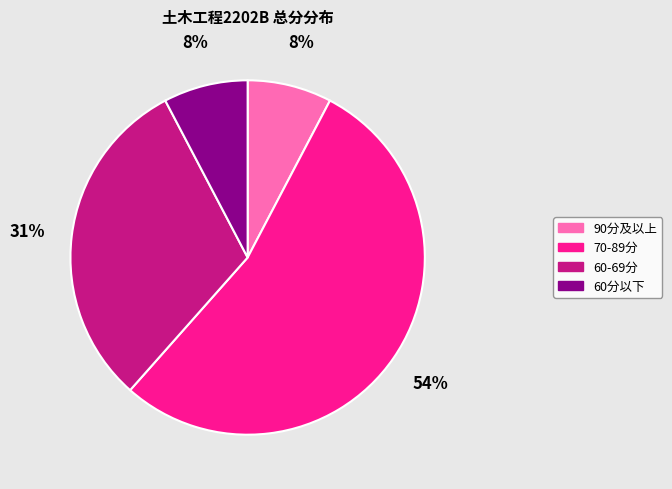

Which has a higher value, 90分及以上 or 60-69分?

60-69分